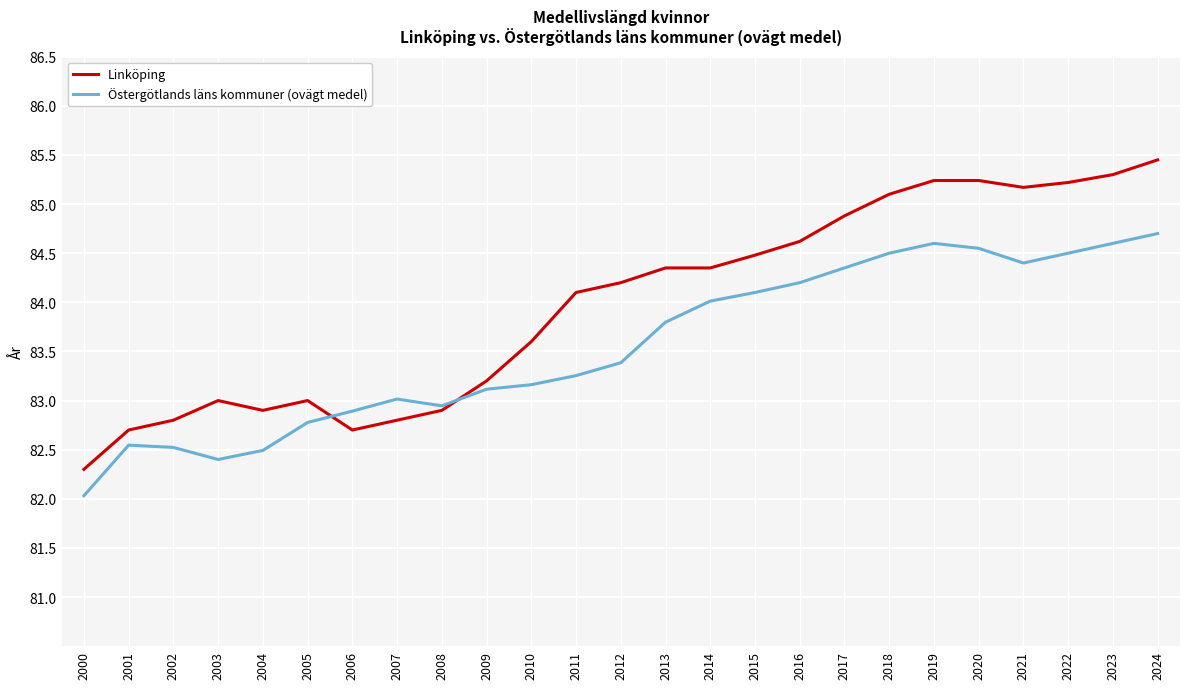

What is the minimum value shown in the chart?

82.0